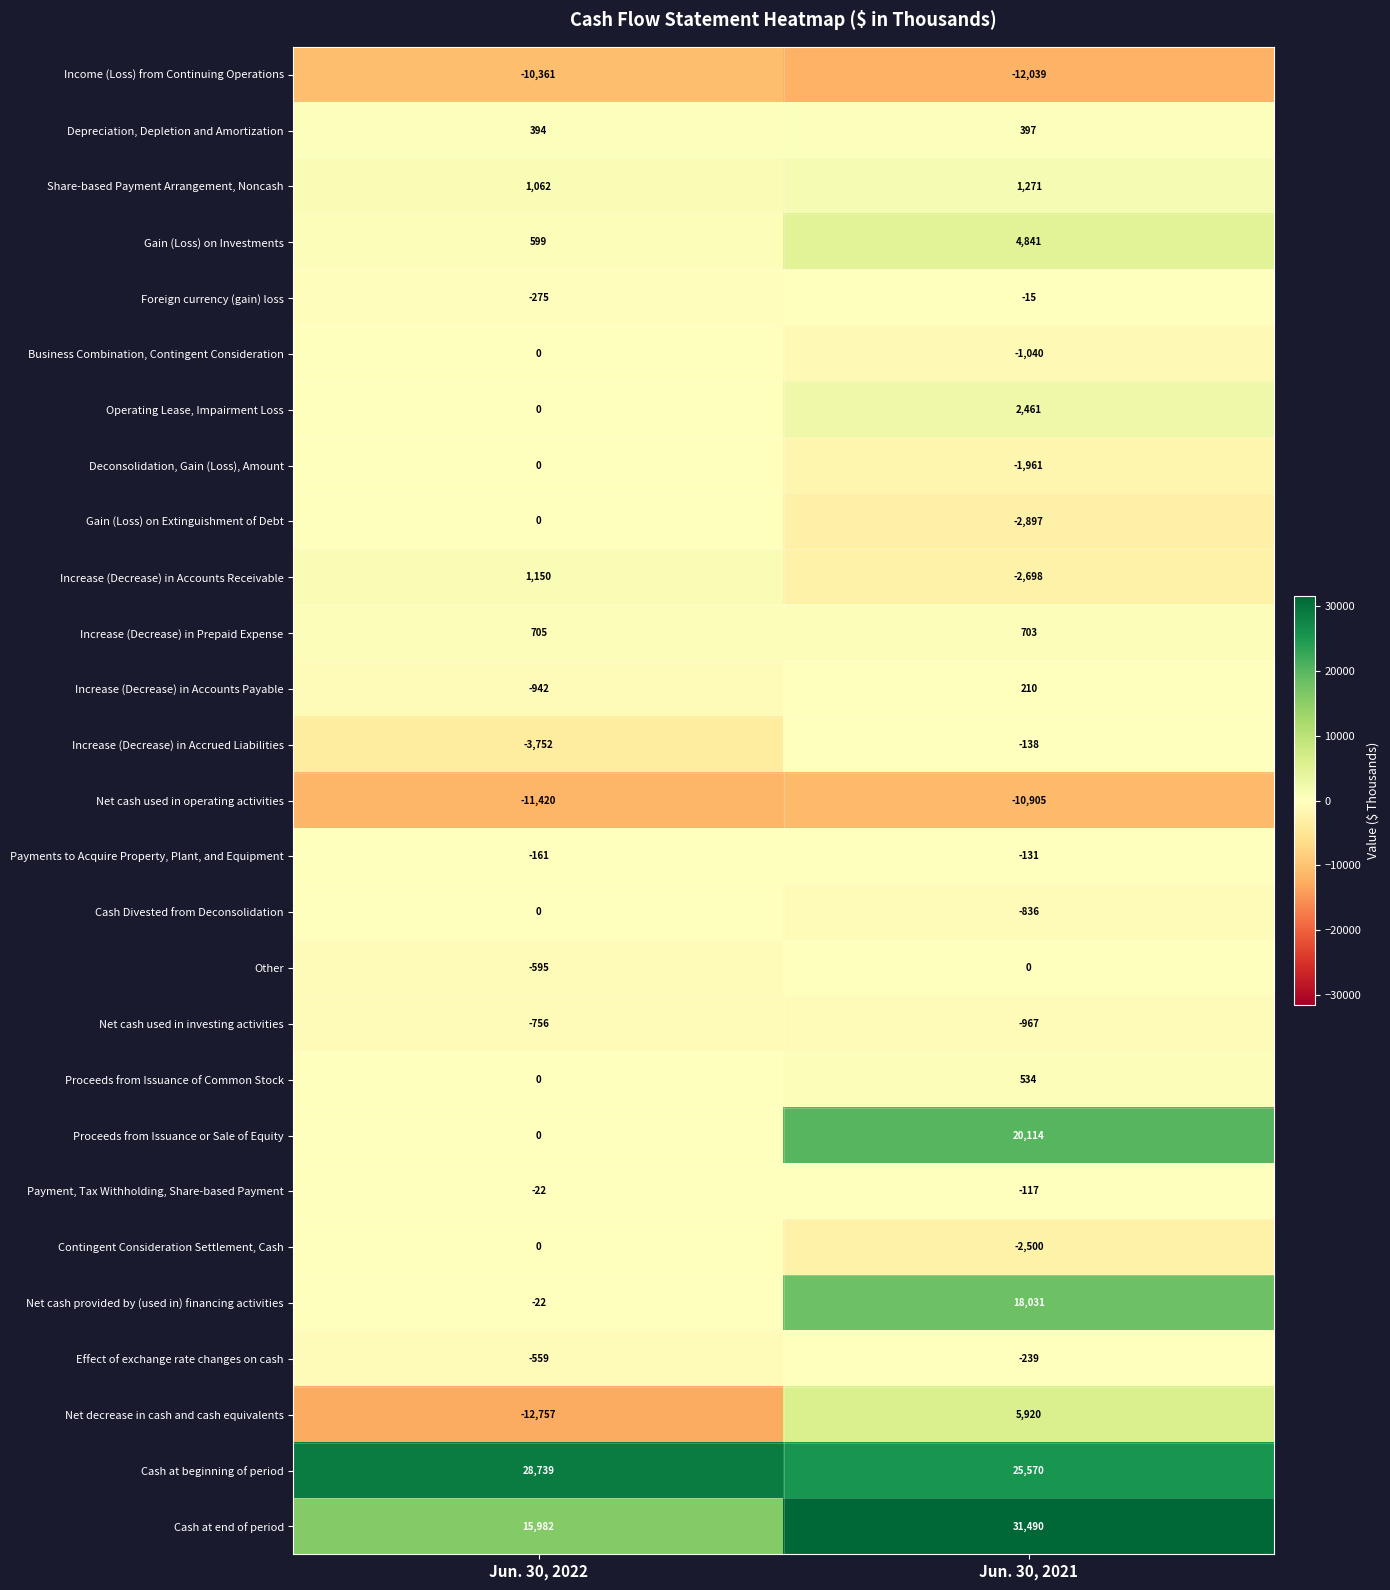

How many distinct data groups are displayed?

27